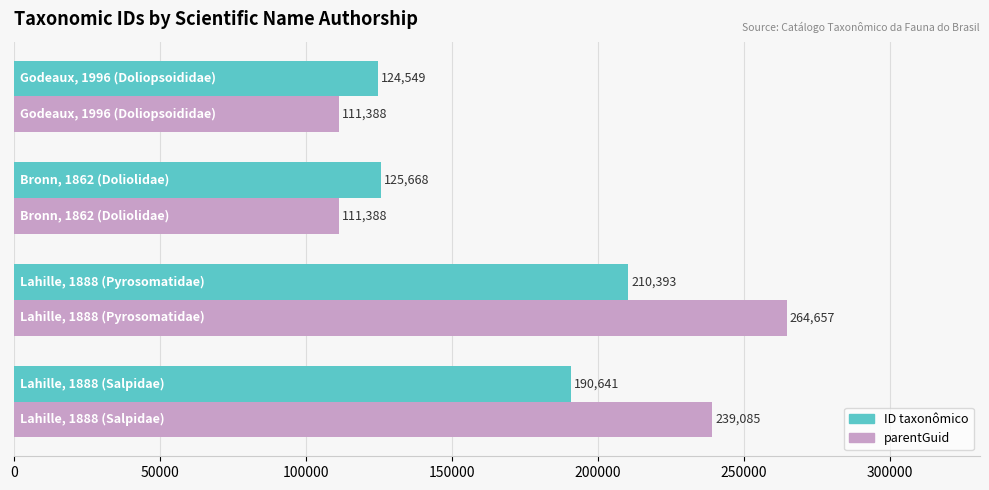

What are all the series names shown in the legend?

ID taxonômico, parentGuid